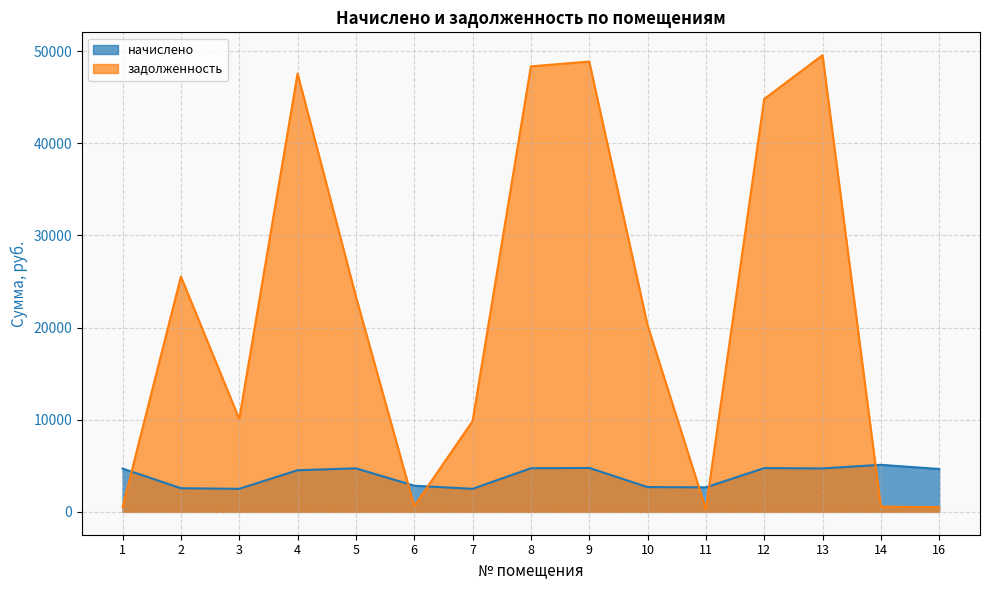

How many data points in задолженность are less than 20272?

7